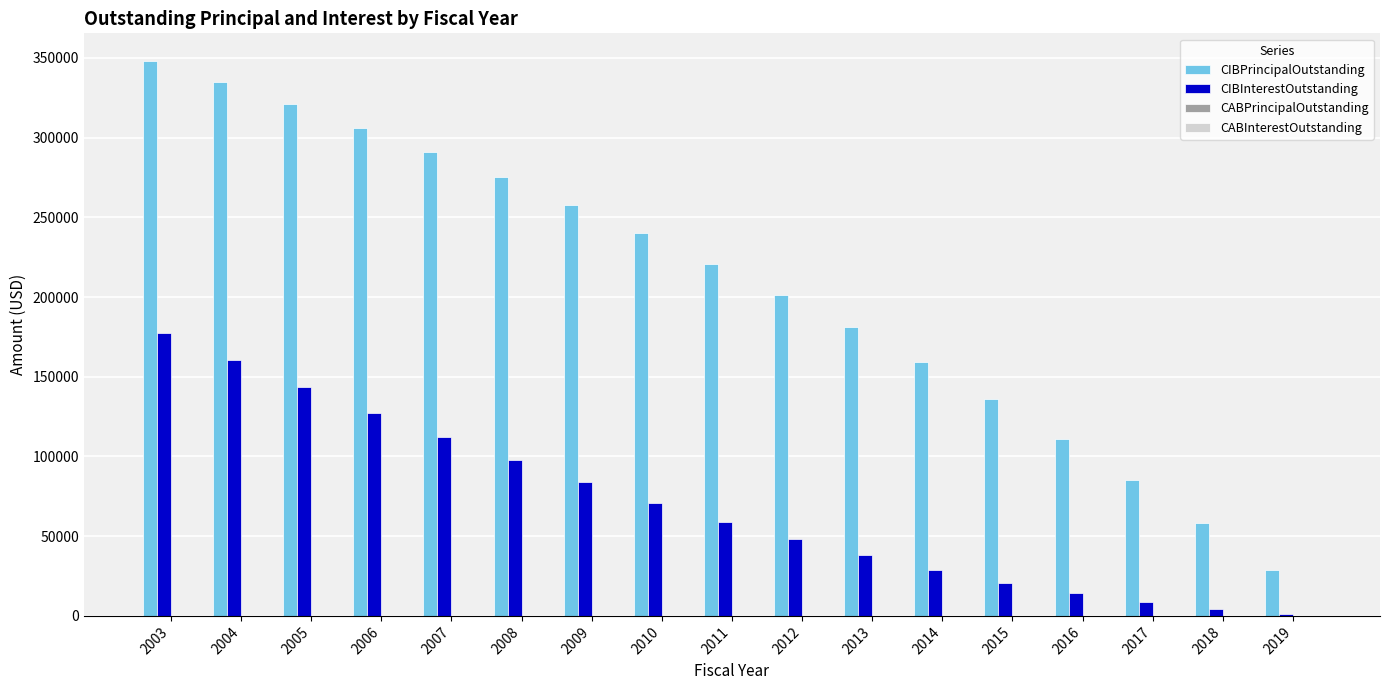

Does the chart contain stacked bars?

No